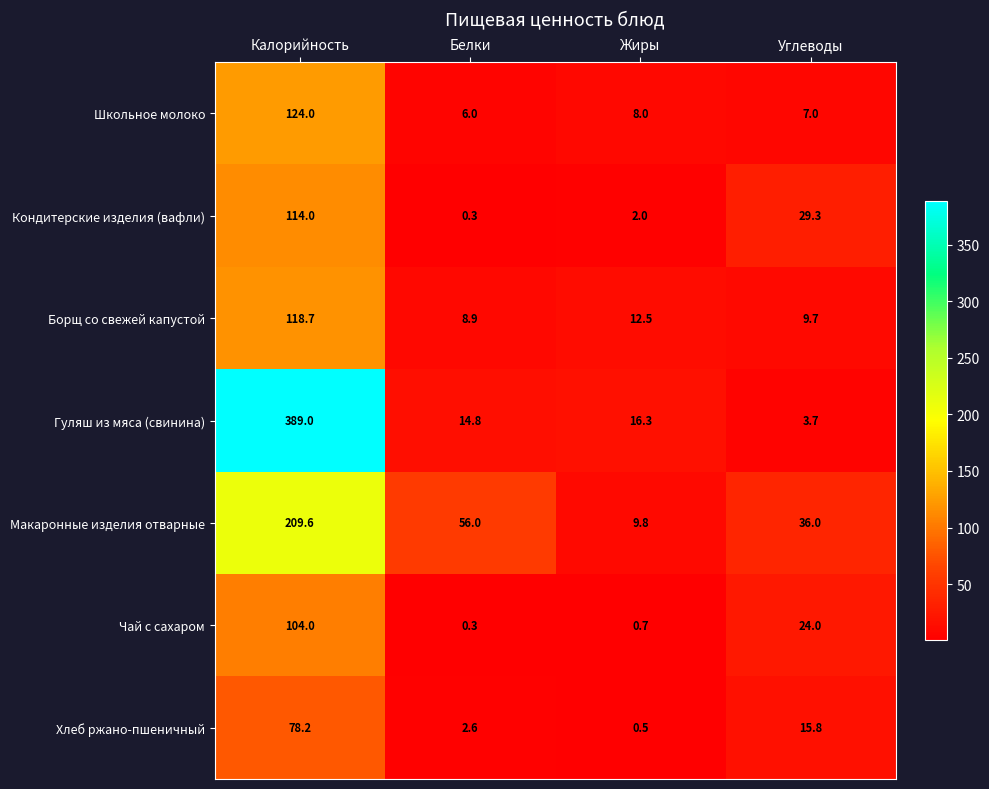

What is the difference between the Макаронные изделия отварные values at Жиры and Калорийность?

199.8